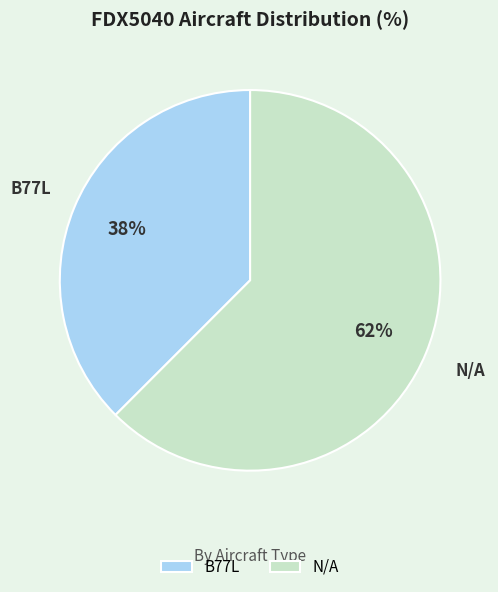

Rank the categories by value from lowest to highest.

B77L, N/A